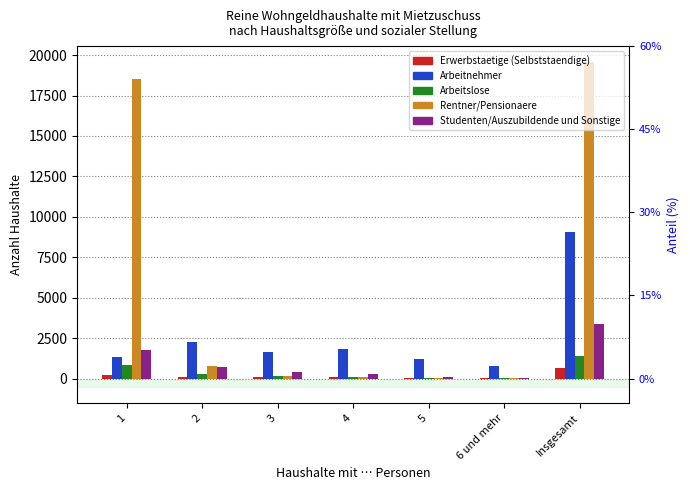

At 3, list the series in order from largest to smallest.

Arbeitnehmer, Studenten/Auszubildende und Sonstige, Rentner/Pensionaere, Arbeitslose, Erwerbstaetige (Selbststaendige)